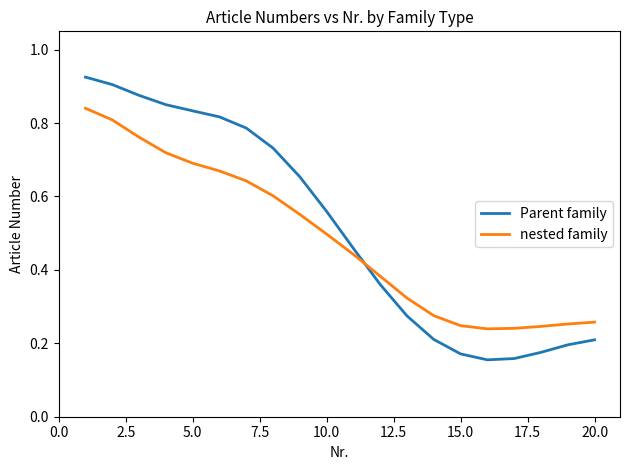

Does the chart have visible grid lines?

No